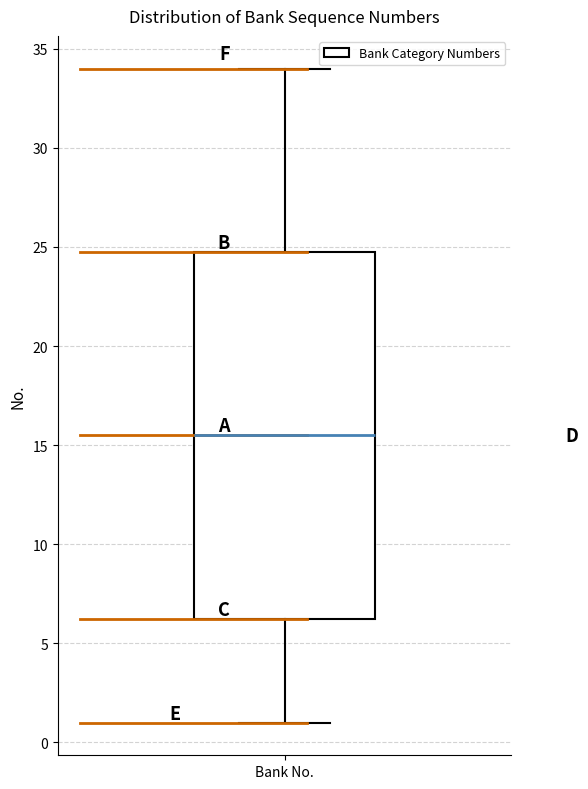

Read this box plot against the y-axis: the position of the median line, the range covered by the box, and the ends of both whiskers. The values are not printed on the chart, so give them approximately, as read against the axis.

median 15.5, box 6.5 to 25.0, whiskers 1.0 to 34.0